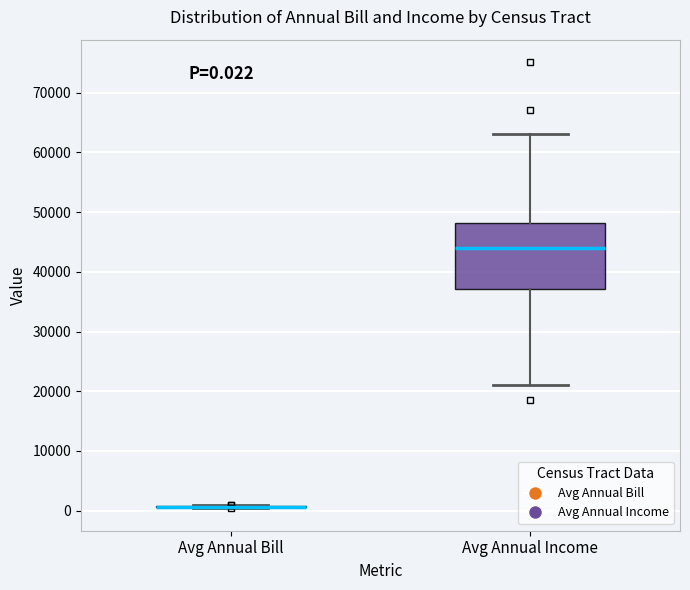

Which box is the tallest, from its lower edge to its upper edge?

Avg Annual Income